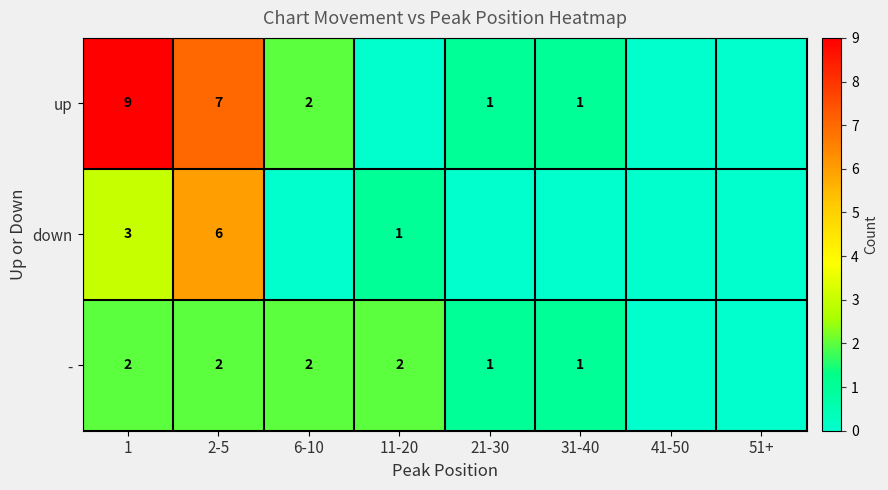

The value of down at 1 is 3. True or false?

True